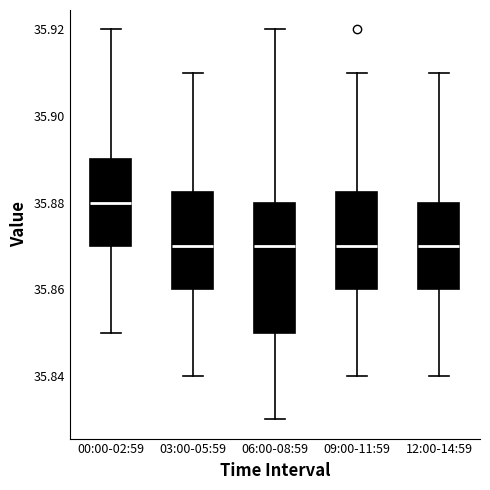

Reading left to right, transcribe this box plot: for each box, give where its median line is, the range the box spans, and where its two whiskers end, as read against the y-axis. The values are not printed on the chart, so give them approximately, as read against the axis.

00:00-02:59: median 35.880, box 35.870 to 35.890, whiskers 35.850 to 35.920
03:00-05:59: median 35.870, box 35.860 to 35.882, whiskers 35.840 to 35.910
06:00-08:59: median 35.870, box 35.850 to 35.880, whiskers 35.830 to 35.920
09:00-11:59: median 35.870, box 35.860 to 35.882, whiskers 35.840 to 35.910
12:00-14:59: median 35.870, box 35.860 to 35.880, whiskers 35.840 to 35.910